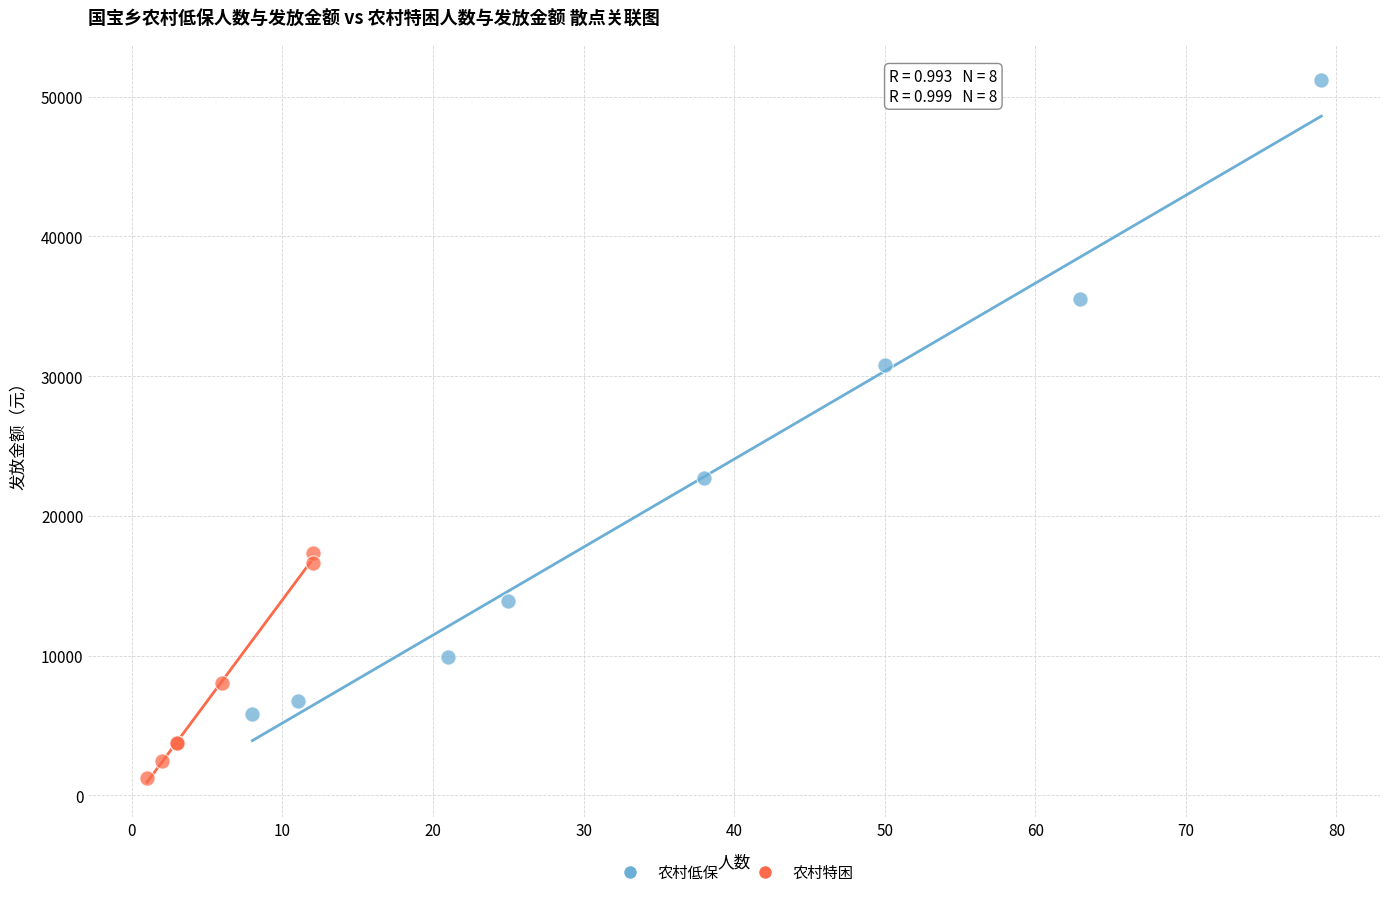

Which series reaches the minimum Y coordinate?

农村特困